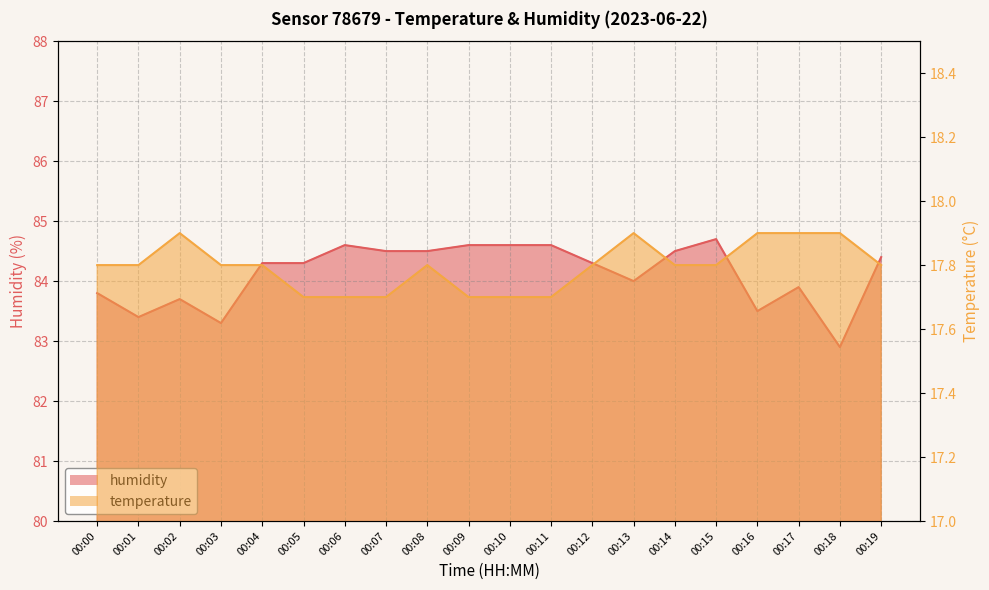

At which label is temperature closest to 17?

00:05